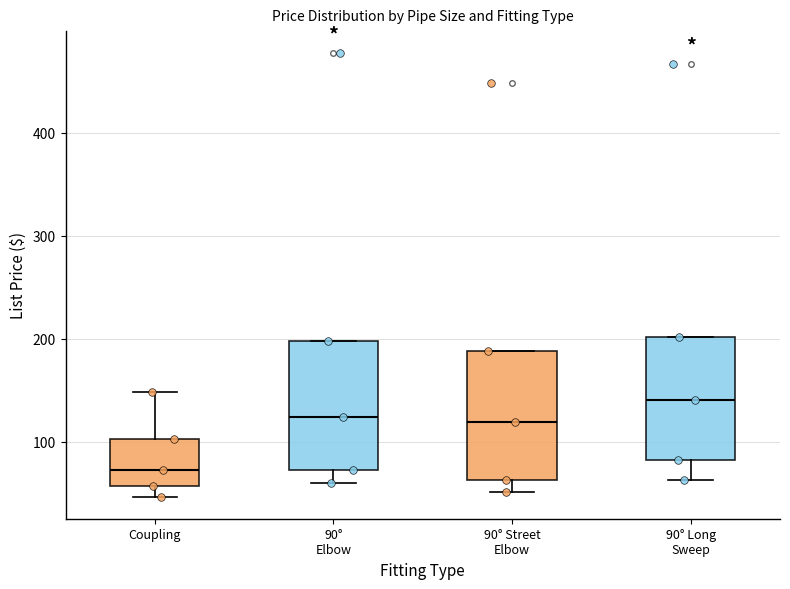

Reading left to right, read every box against the y-axis: the position of its median line, the range the box covers, and the ends of its whiskers. The values are not printed on the chart, so give them approximately, as read against the axis.

Coupling: median 70, box 60 to 100, whiskers 50 to 150
90° Elbow: median 120, box 70 to 200, whiskers 60 to 200
90° Street Elbow: median 120, box 60 to 190, whiskers 50 to 190
90° Long Sweep: median 140, box 80 to 200, whiskers 60 to 200